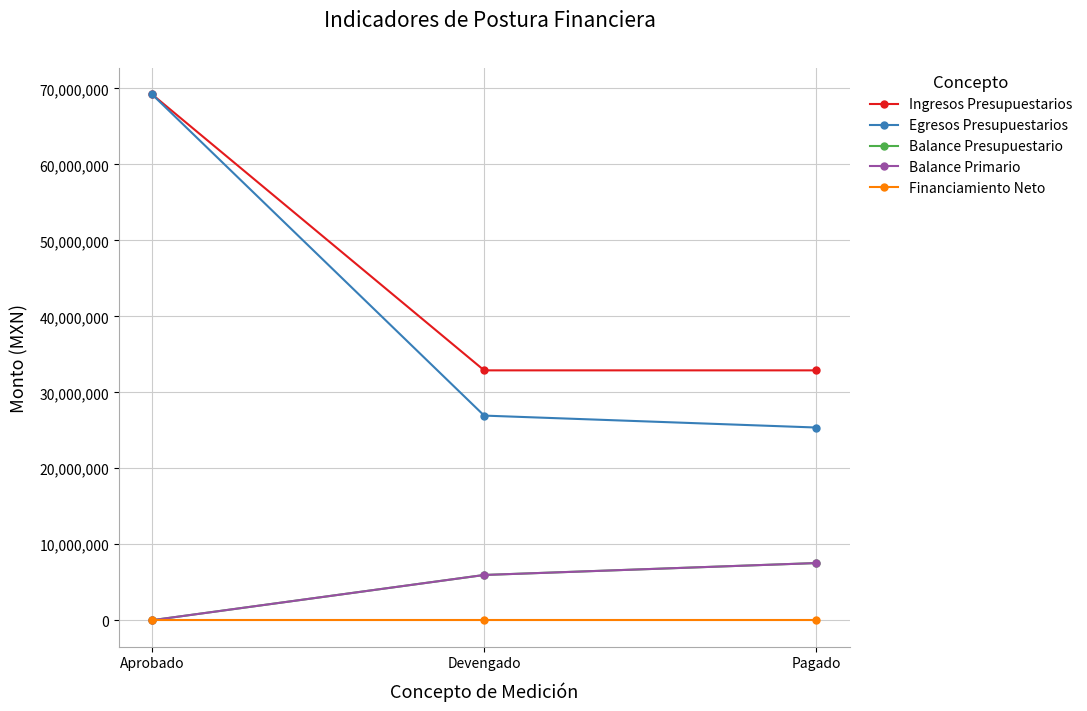

At which label does Balance Primario first exceed 5955511?

Devengado